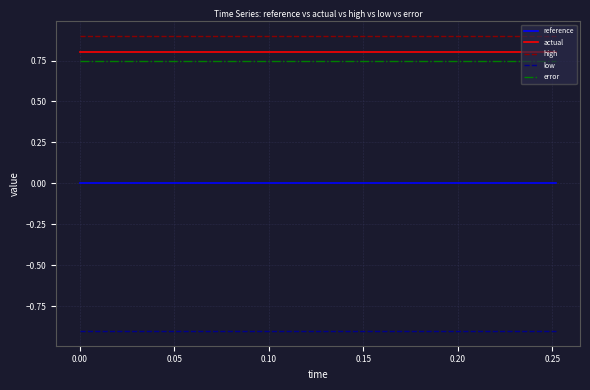

What are all the series names shown in the legend?

reference, actual, high, low, error